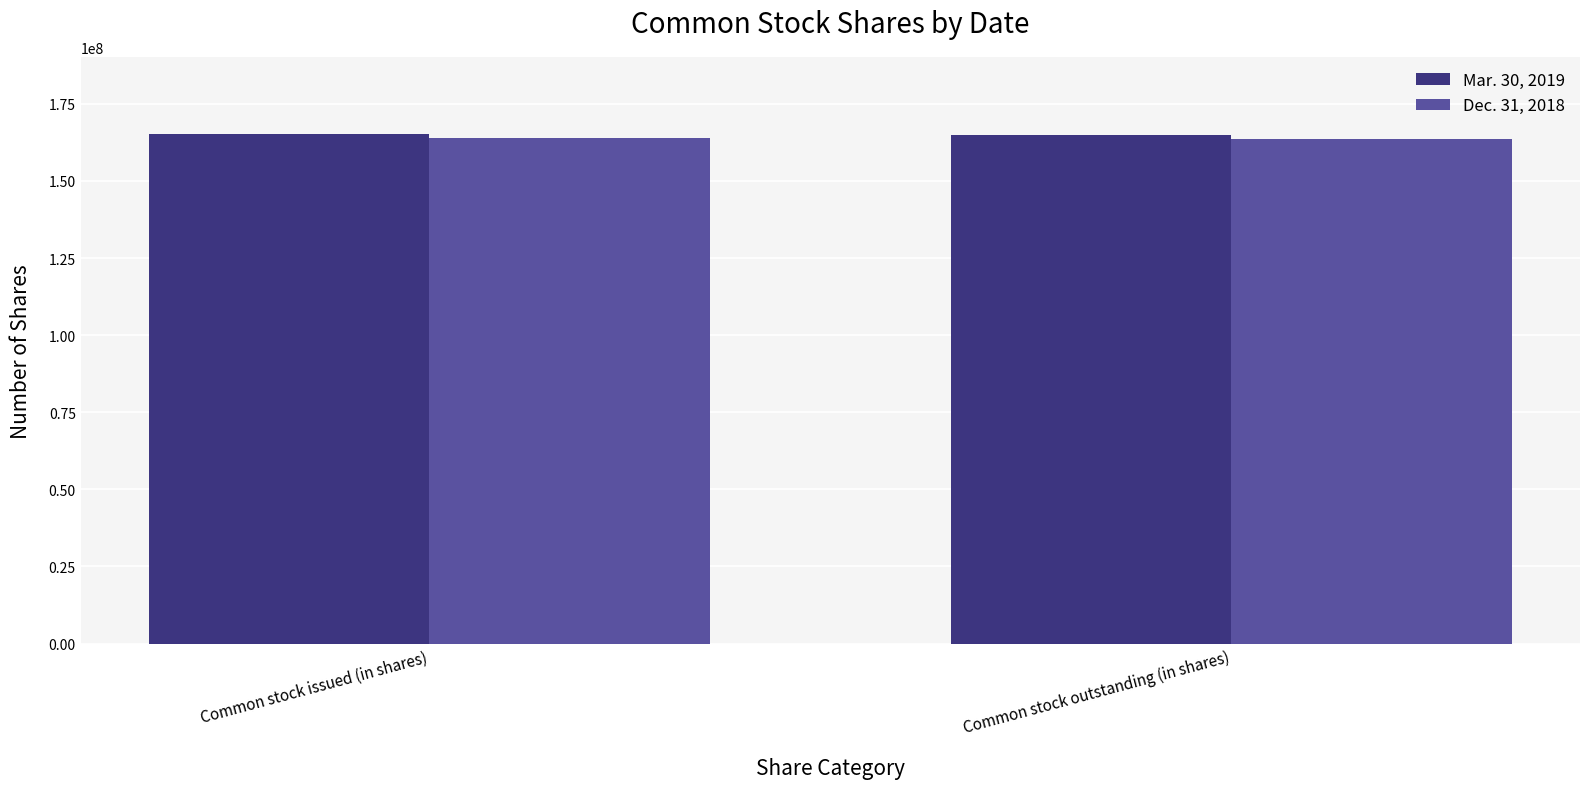

What is the greatest value displayed?

165400000